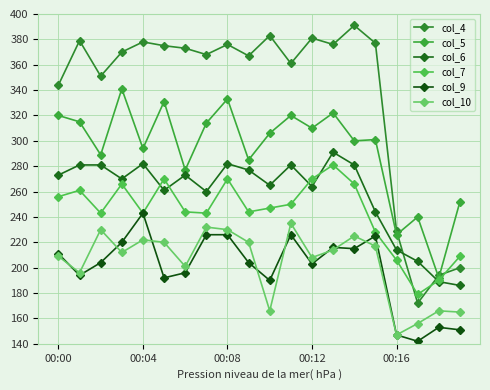

Count the number of data series in this chart.

6